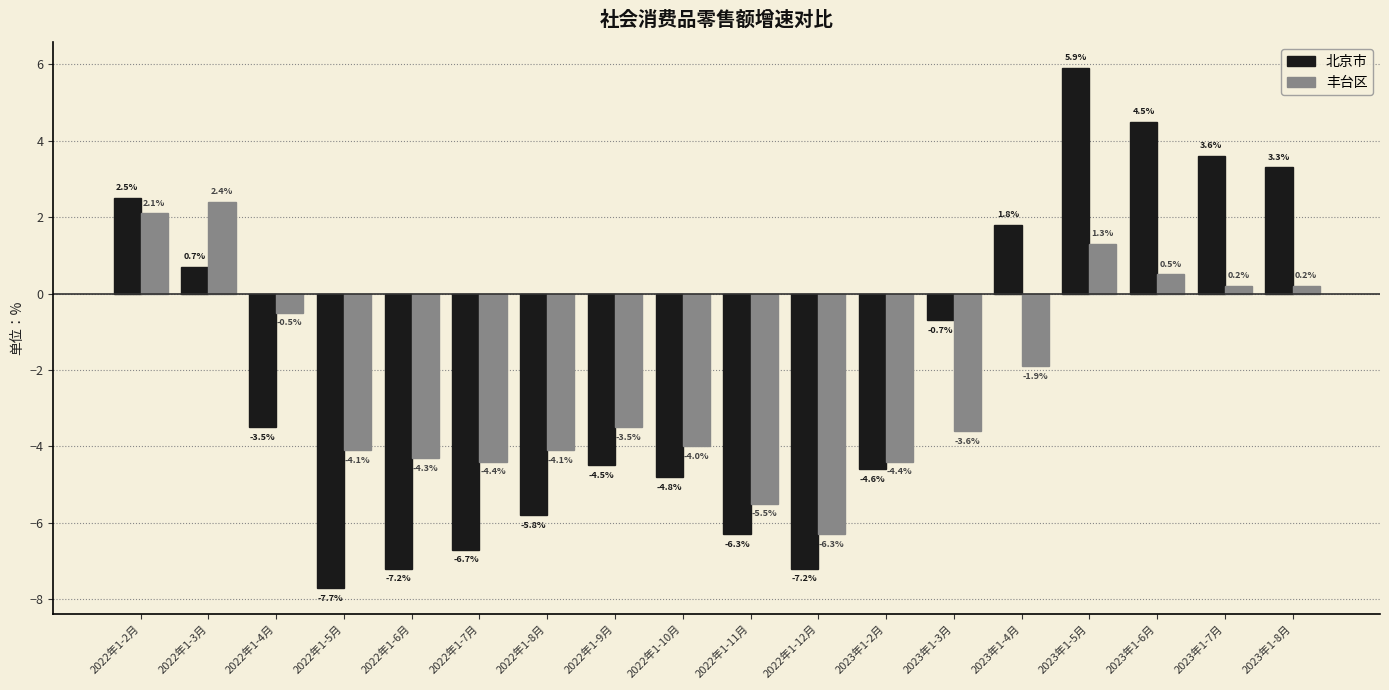

What is the difference between the maximum and minimum values in the 丰台区 series?

8.7